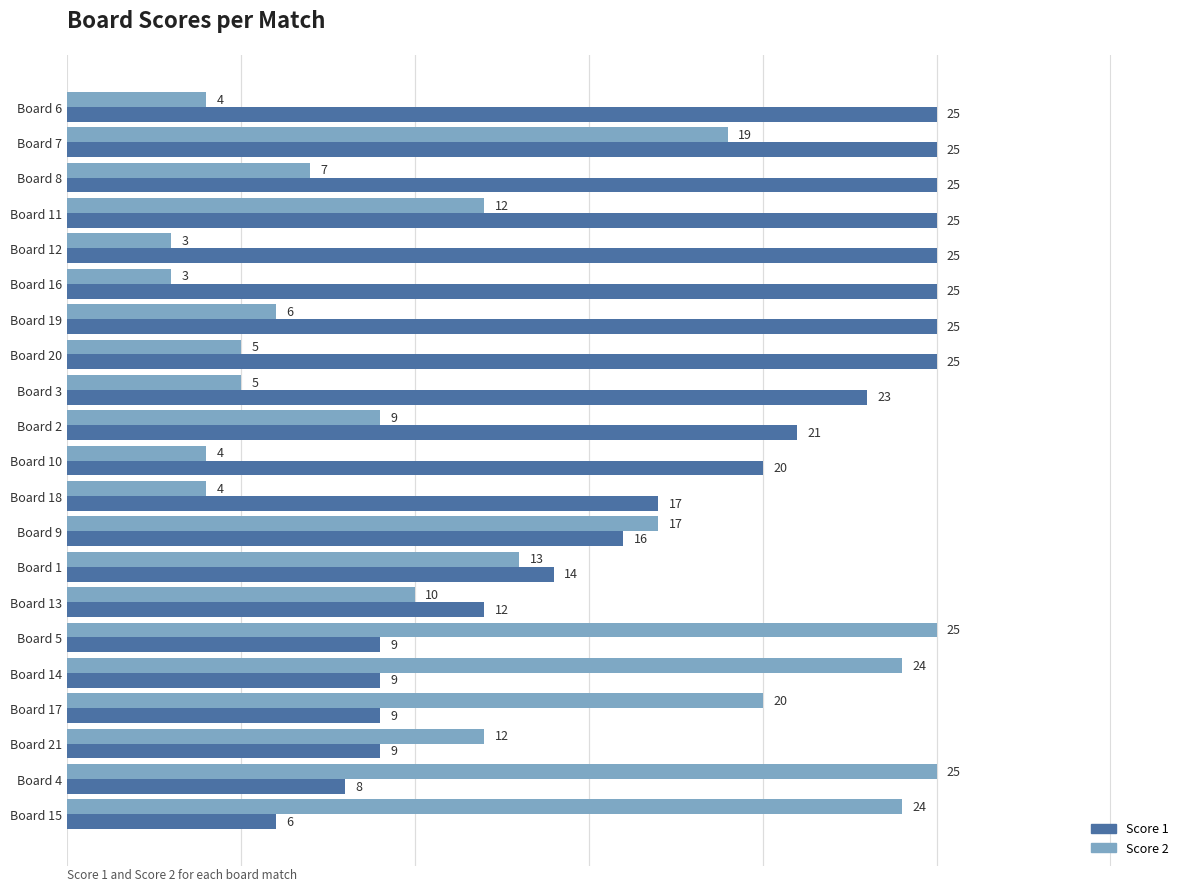

What are all the series names shown in the legend?

Score 1, Score 2